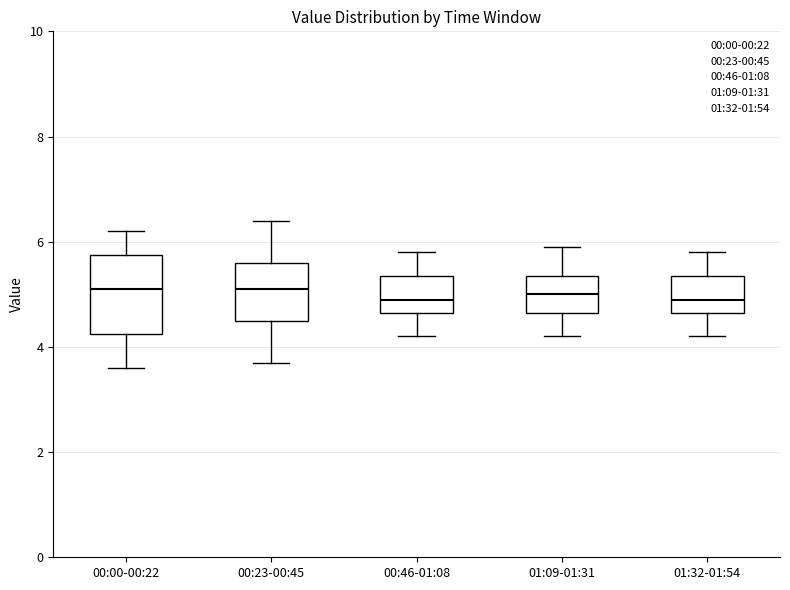

Where does the upper whisker of the box for 00:00-00:22 end on the y-axis? The values are not printed on the chart, so give them approximately, as read against the axis.

6.2